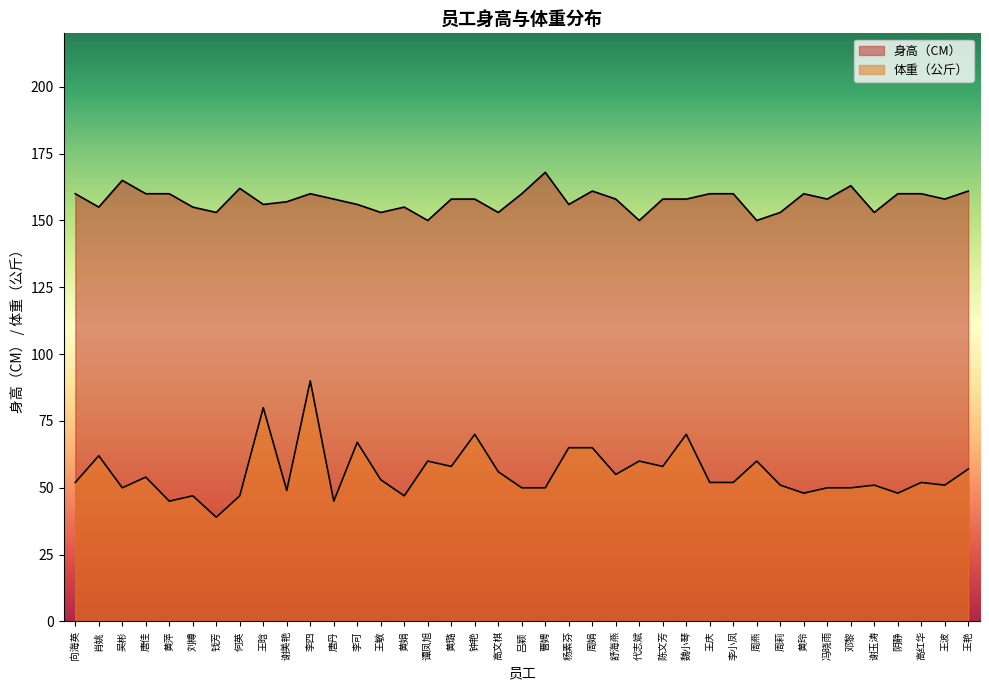

Where is the first local minimum for 身高（CM）?

肖姚